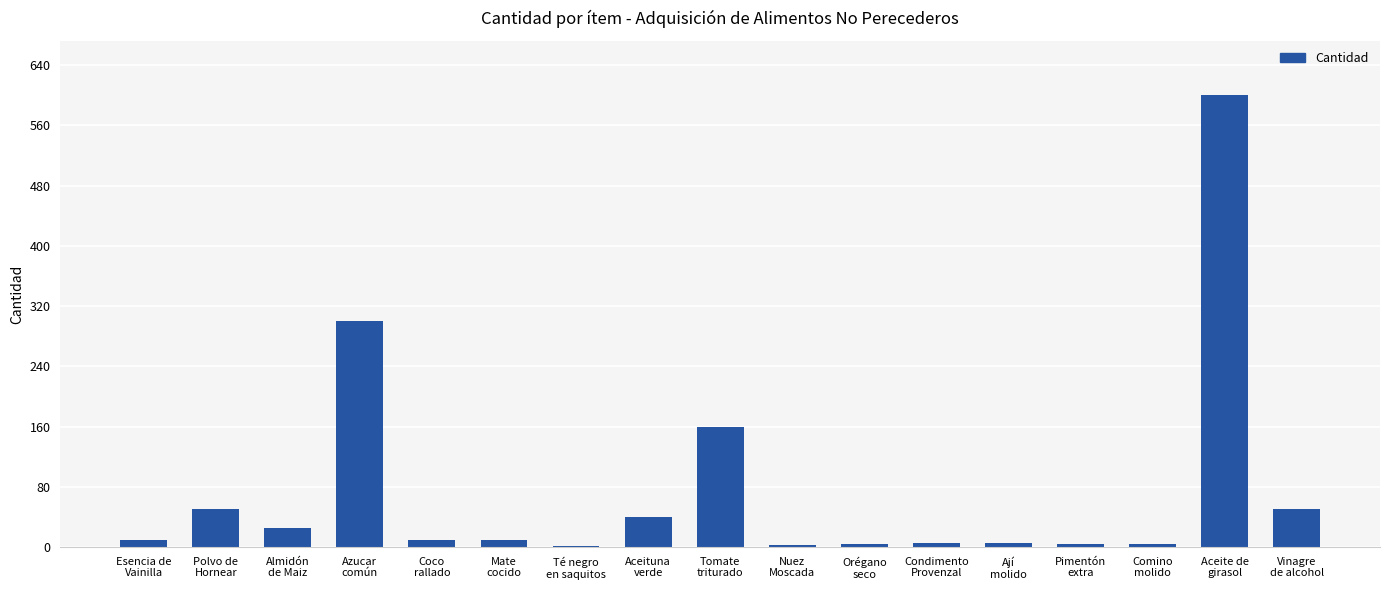

What is the greatest value displayed?

600